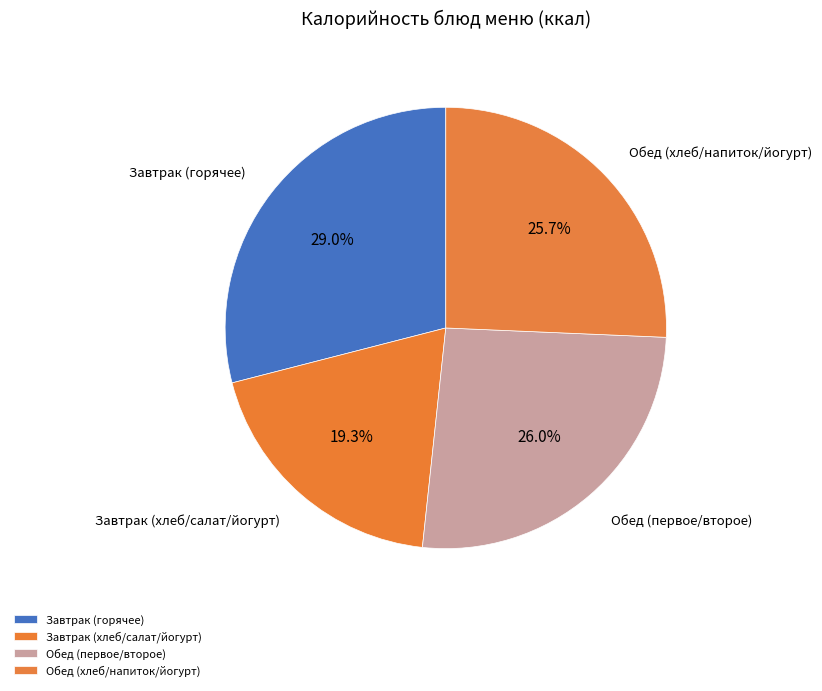

Count the number of slices in the pie.

4